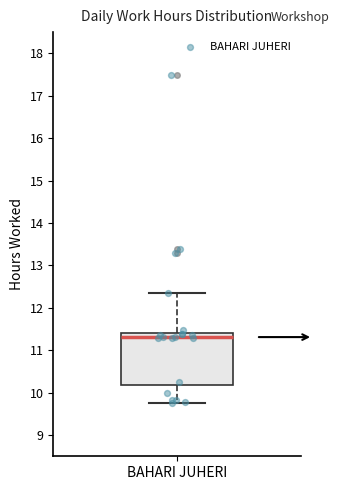

Read this box plot against the y-axis: the position of the median line, the range covered by the box, and the ends of both whiskers. The values are not printed on the chart, so give them approximately, as read against the axis.

median 11.3, box 10.2 to 11.4, whiskers 9.8 to 12.4